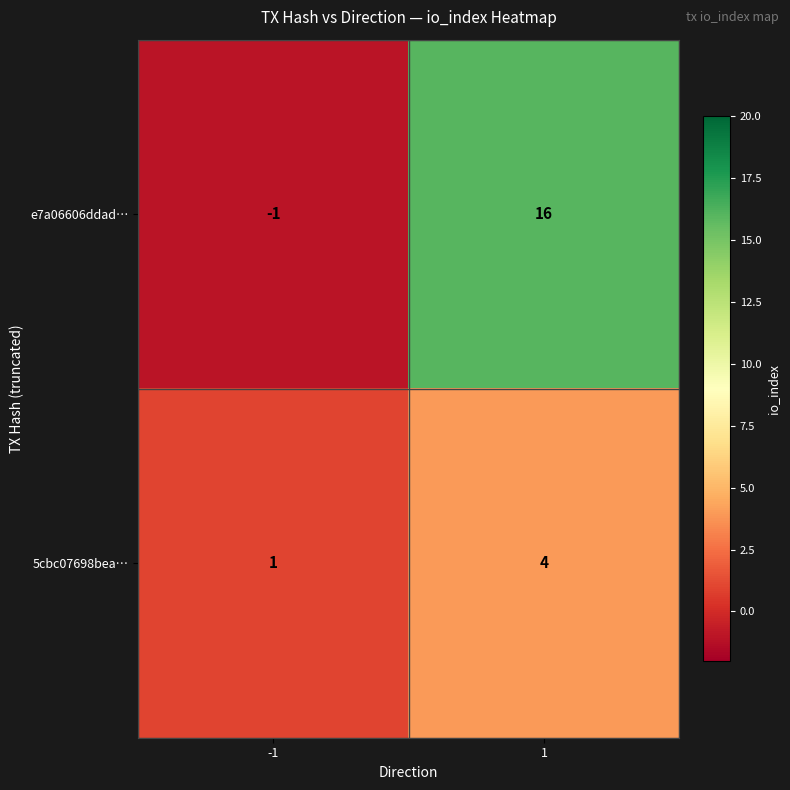

What is the smallest value displayed?

-1